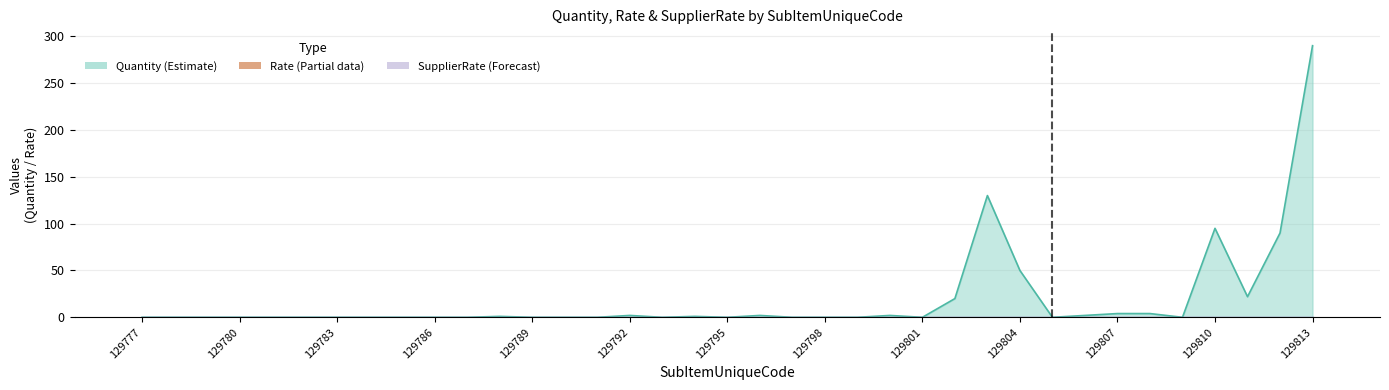

At which category is the sum across all series the highest?

129813